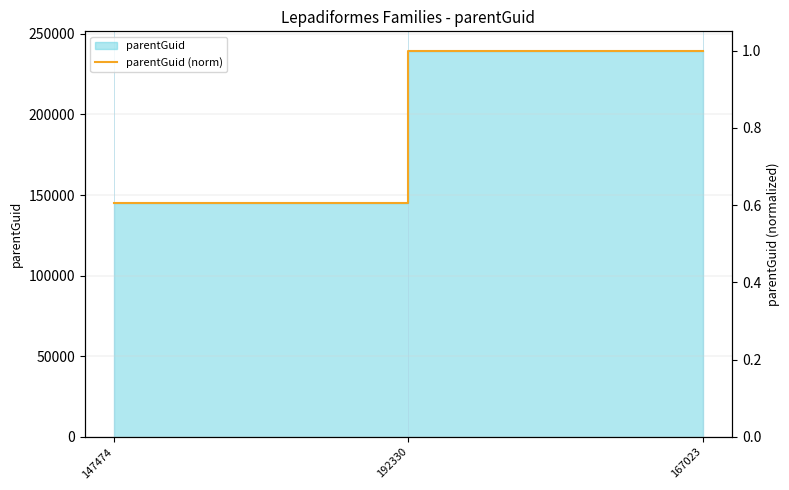

What is the value of the 2nd point from the left?

1.0